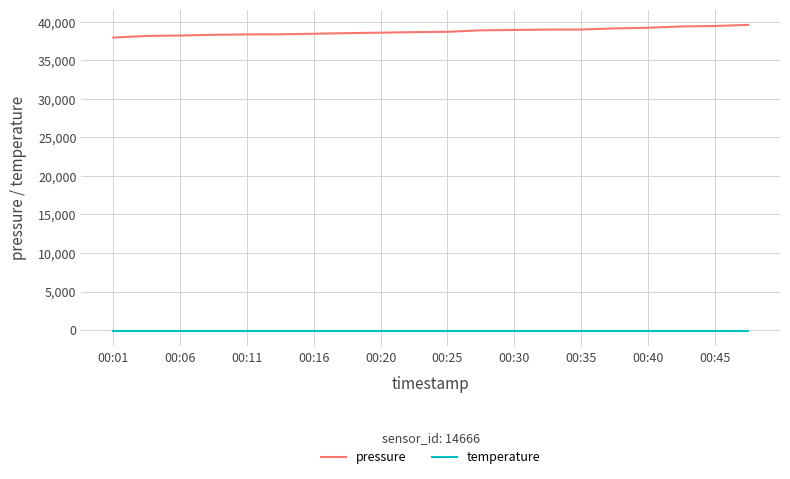

What is the maximum value for temperature?

-136.9